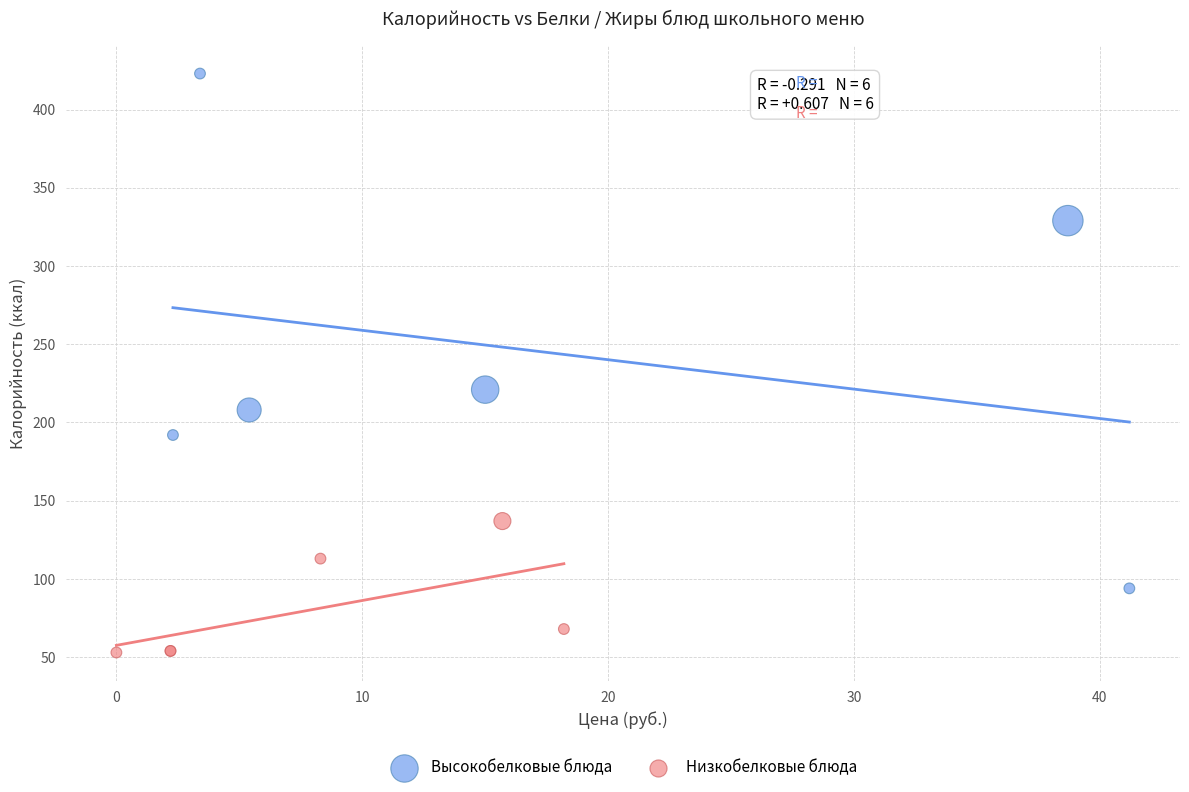

Which series has the widest spread of Y values?

Высокобелковые блюда